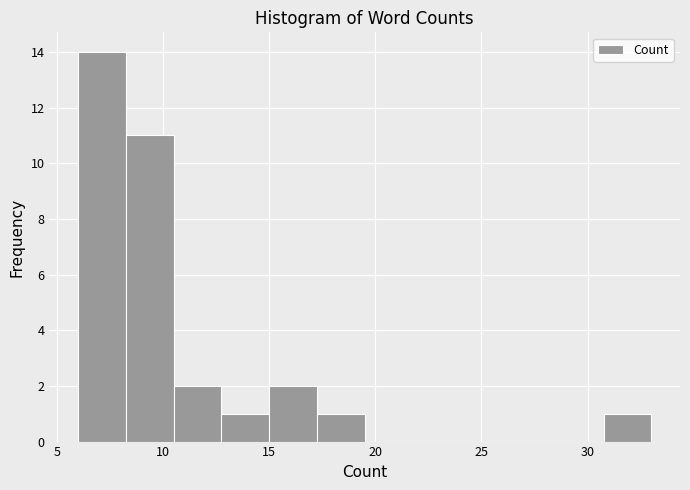

Reading left to right, list every bar in this chart as the range it spans on the x-axis followed by its height. Neither the bar edges nor the heights are printed on the chart, so give them approximately, as read against the axes.

6.00 to 8.25: 14
8.25 to 10.50: 11
10.50 to 12.75: 2
12.75 to 15.00: 1
15.00 to 17.25: 2
17.25 to 19.50: 1
19.50 to 21.75: 0
21.75 to 24.00: 0
24.00 to 26.25: 0
26.25 to 28.50: 0
28.50 to 30.75: 0
30.75 to 33.00: 1